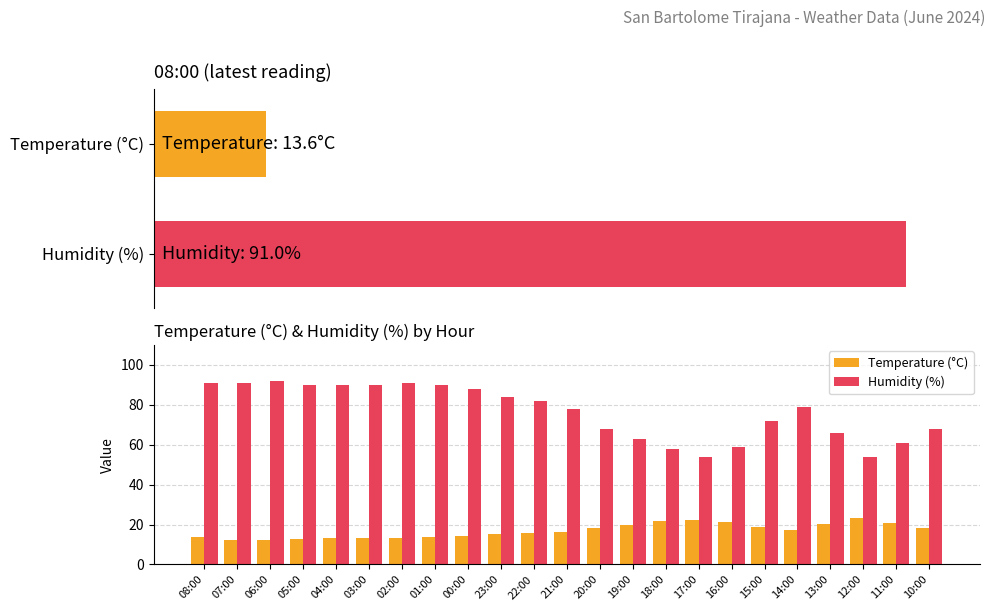

Which series has the largest total across all categories?

Humidity (%)